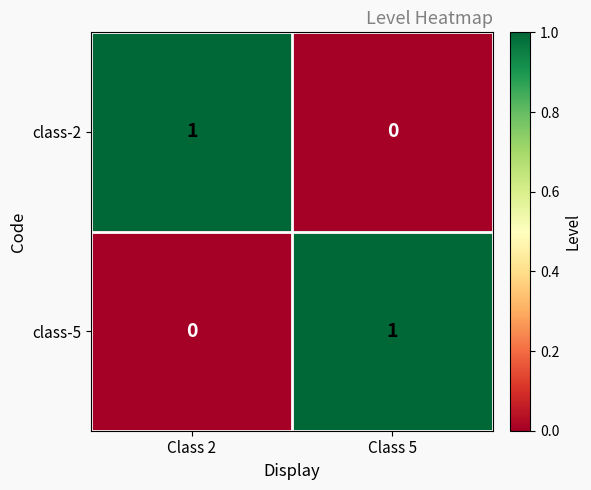

Which category has the lowest value in the class-5 series?

Class 2